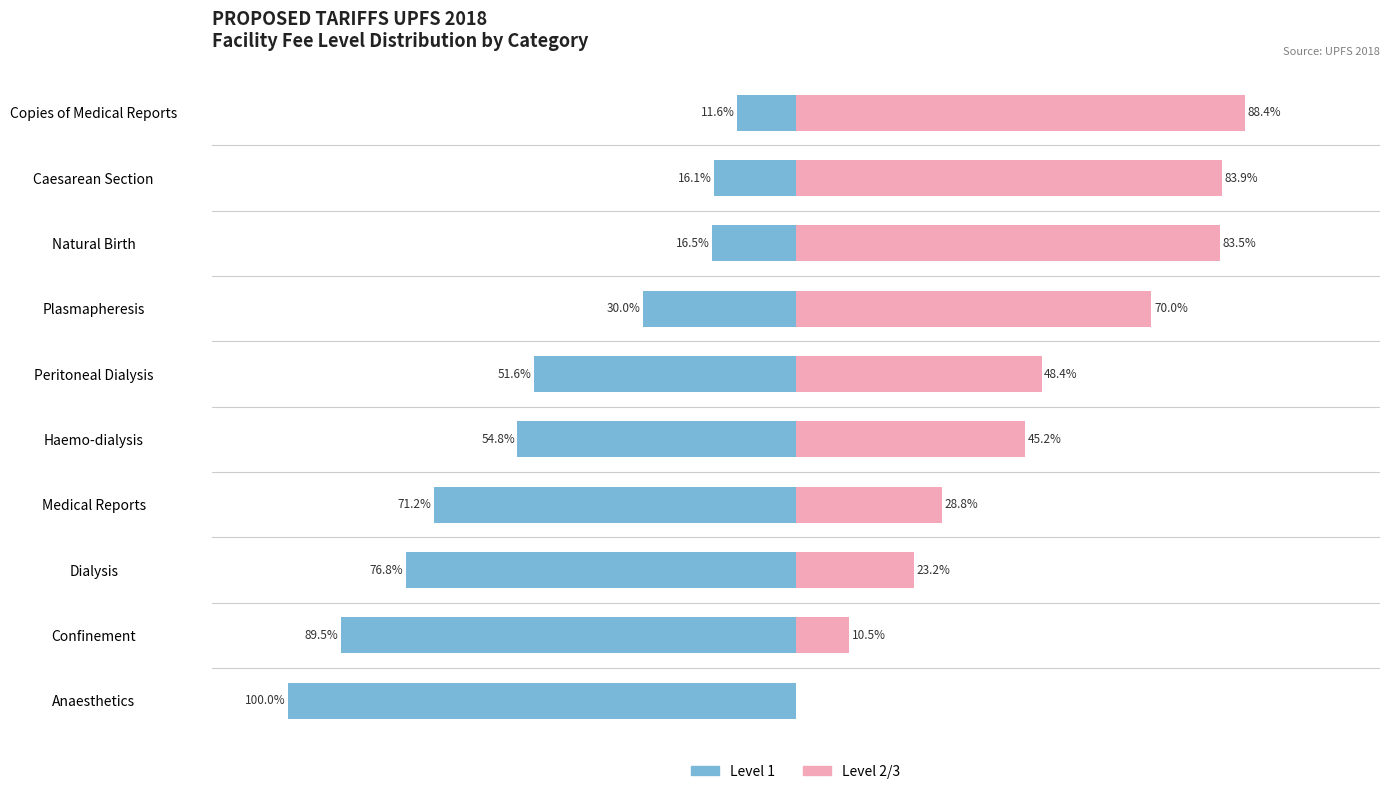

How many groups of bars are there?

10